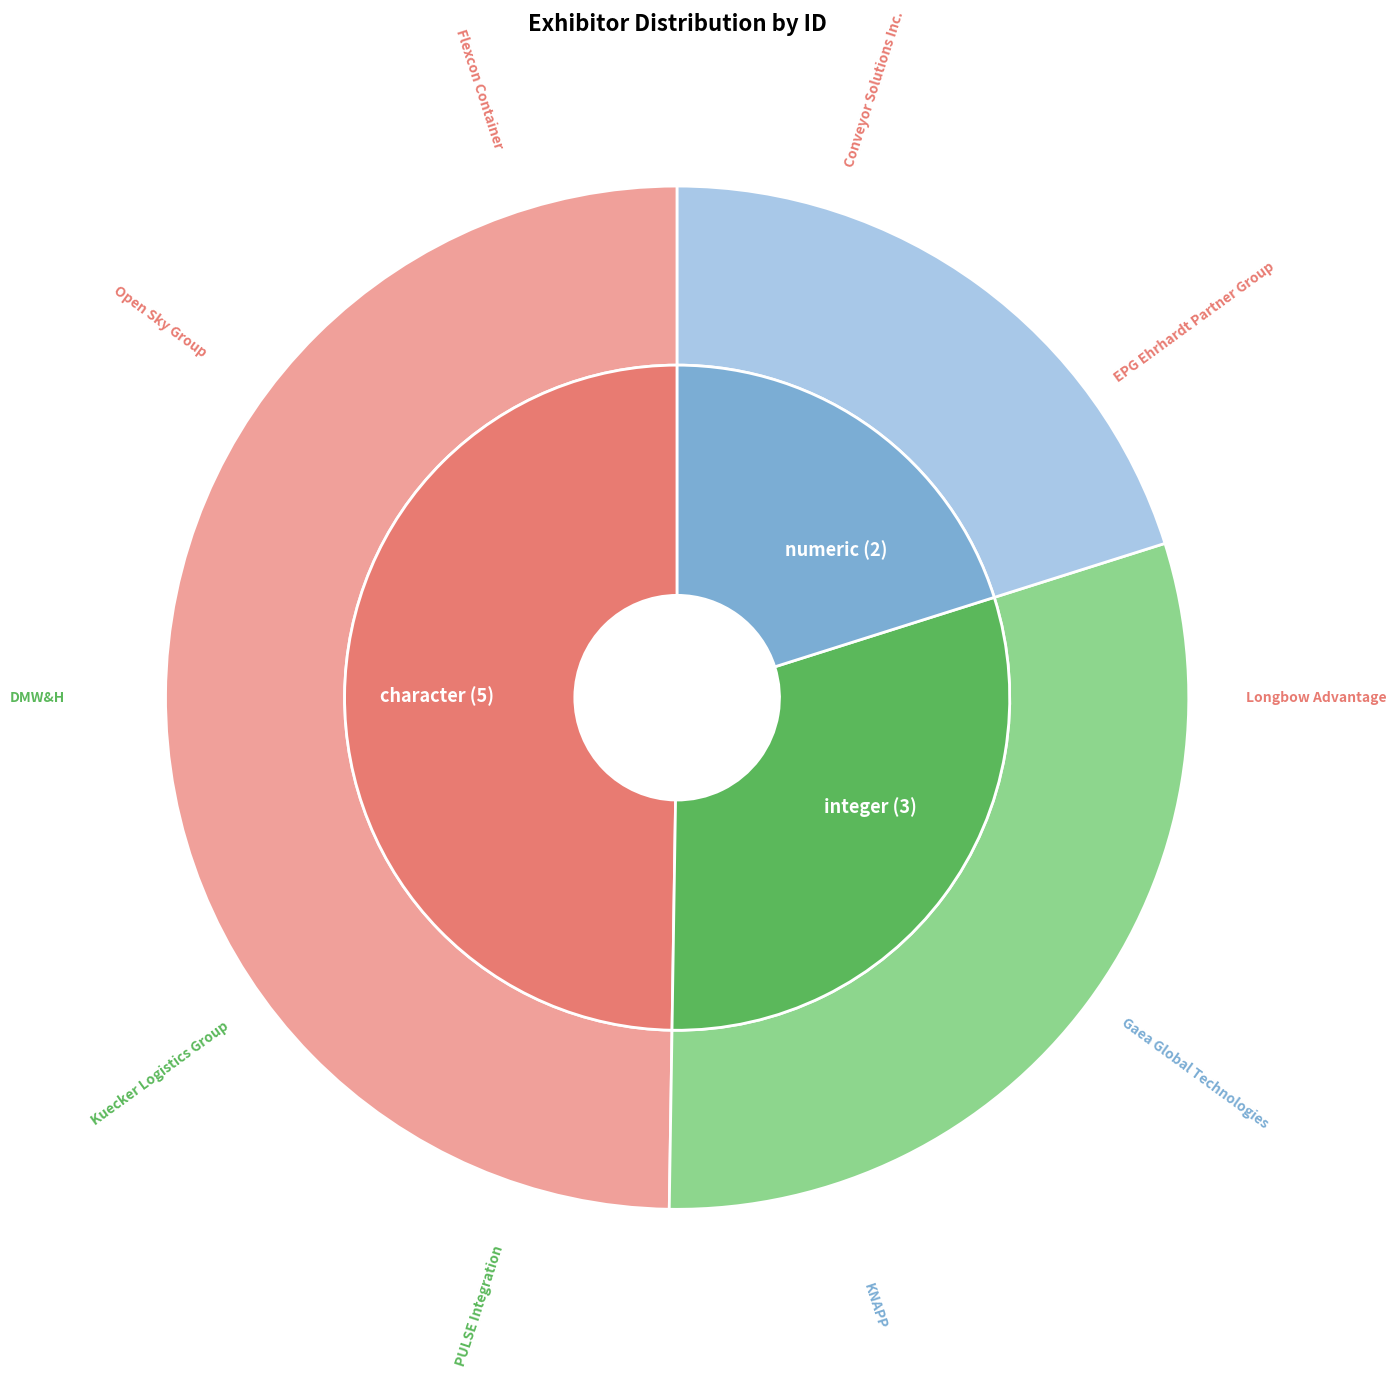

To the nearest percent, what is the combined percentage of Flexcon Container and Conveyor Solutions Inc.?

20%